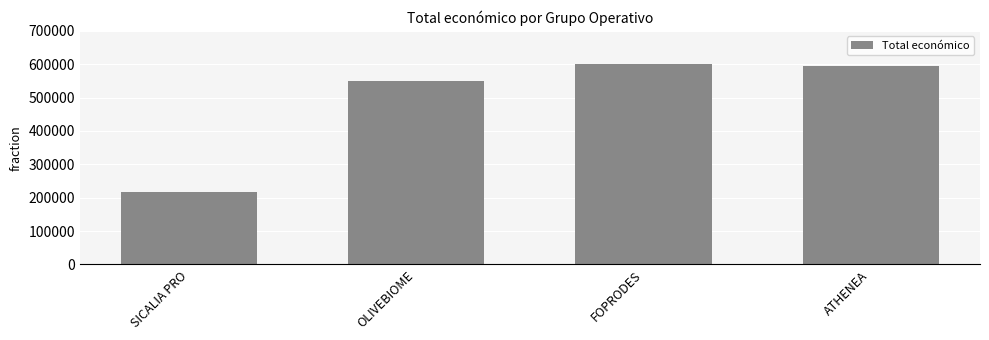

What is the label of the 1st bar from the left?

SICALIA PRO